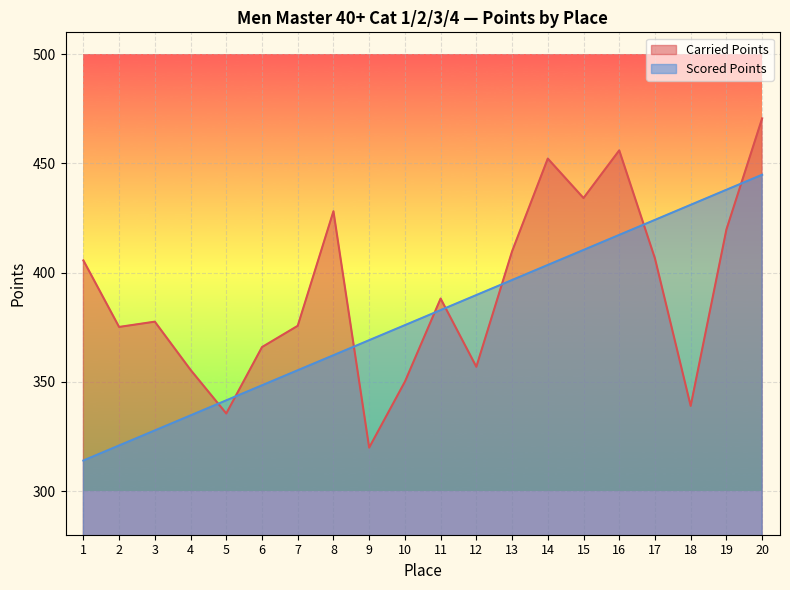

At which category is the sum across all series the highest?

20